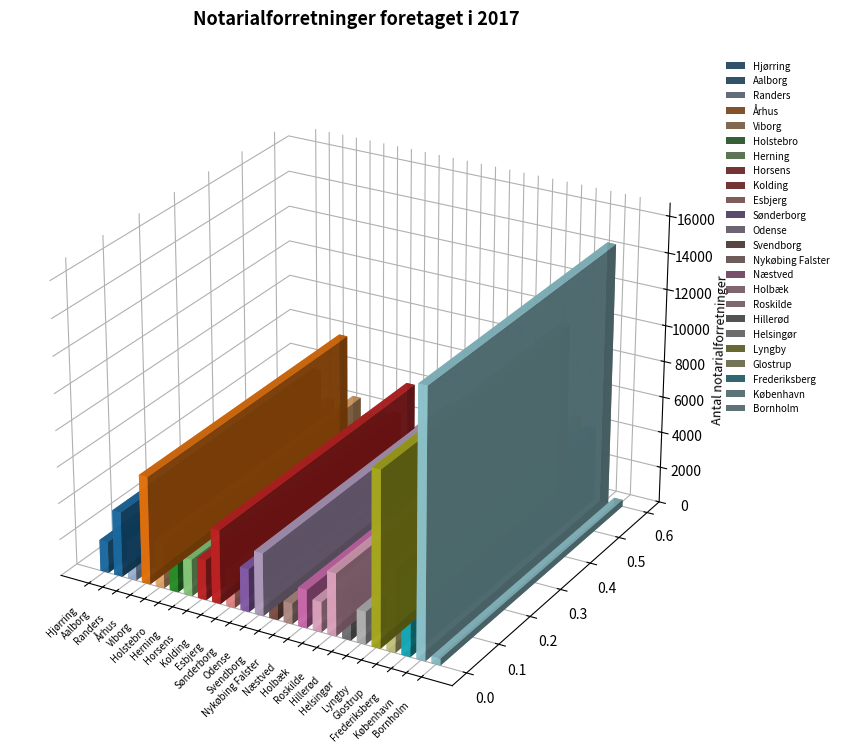

Where does the data first go above 2357?

Aalborg